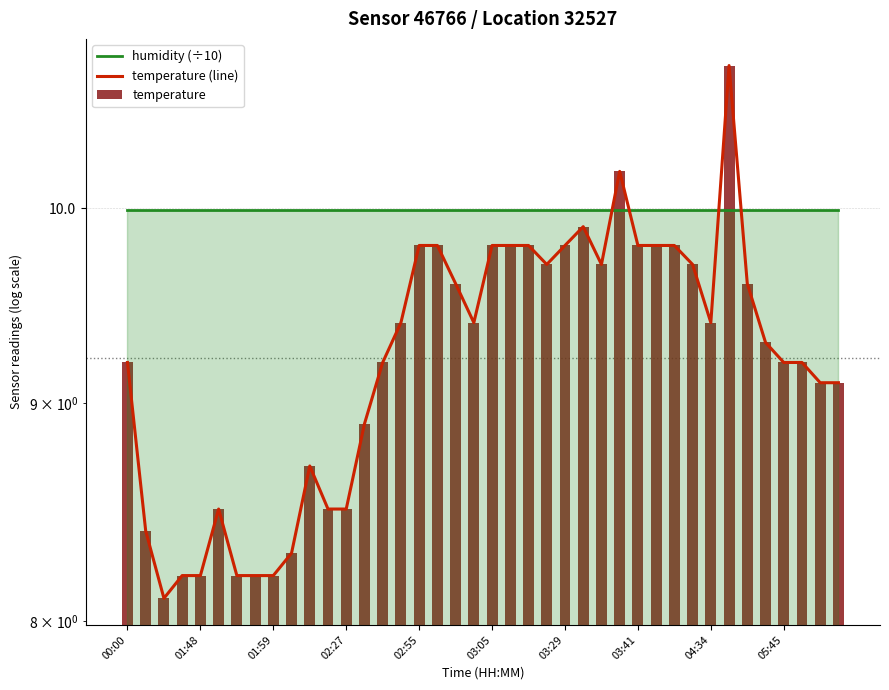

Where is humidity (÷10) nearest to the value 9?

00:00